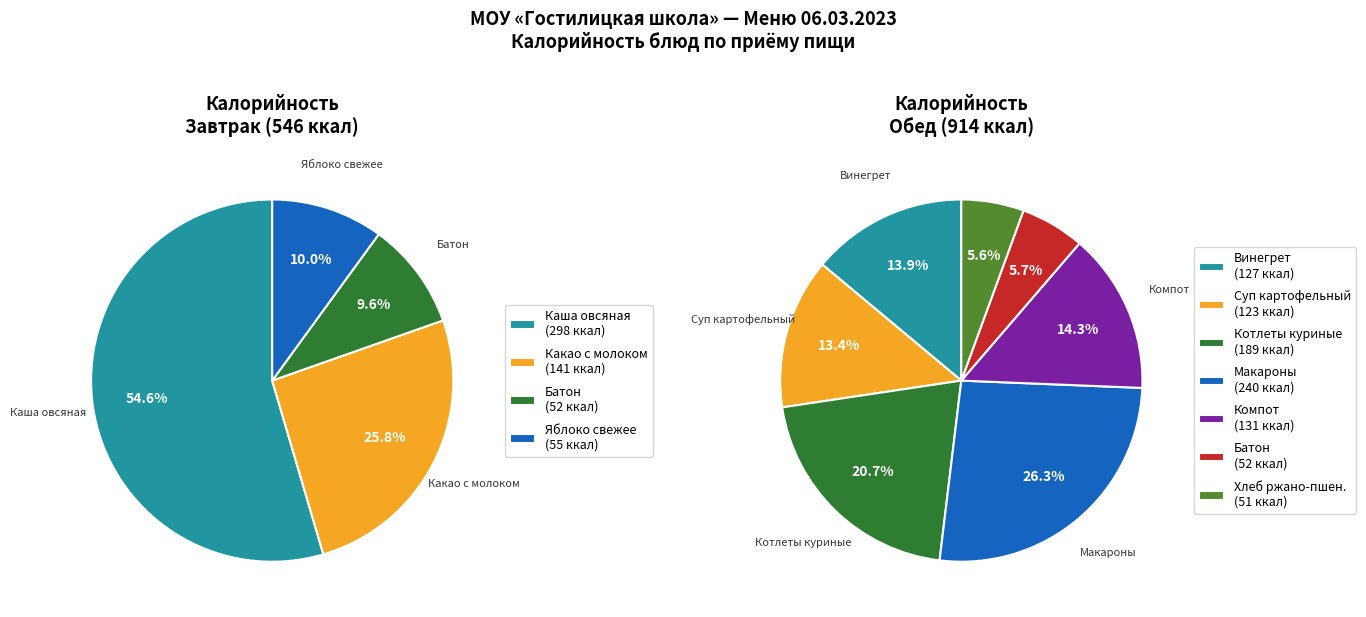

Is there any slice that represents more than half of the pie?

No